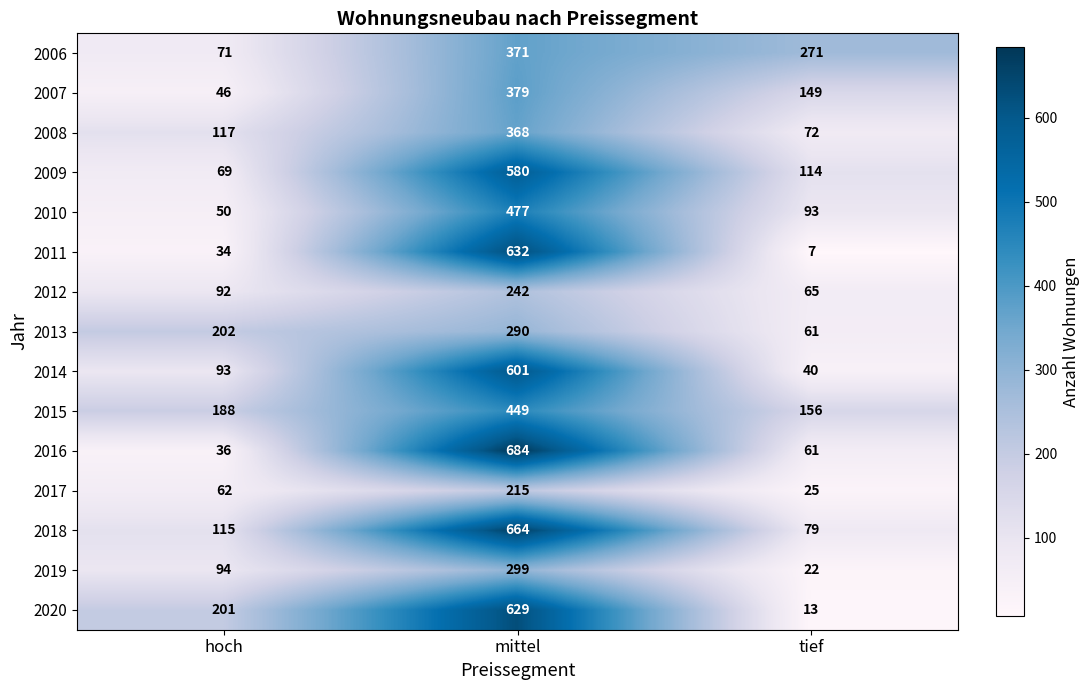

At which category is the sum across all series the highest?

mittel